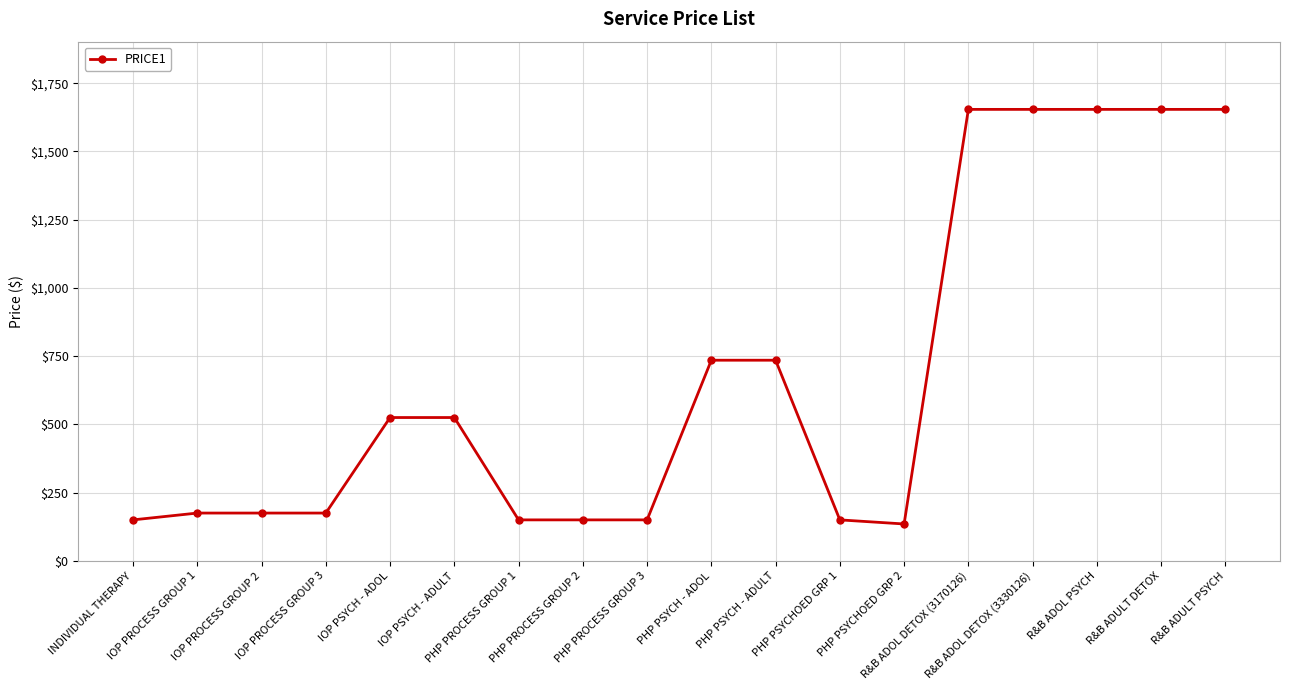

How many lines are shown in the chart?

1